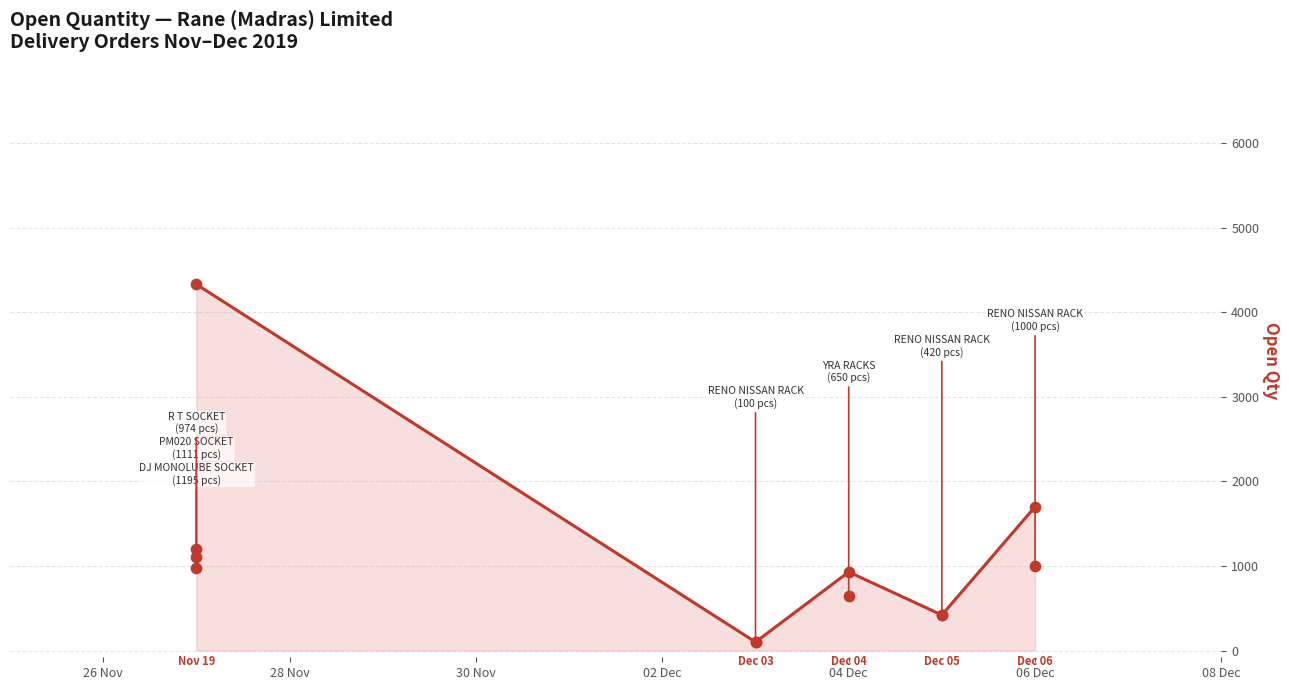

What is the change in value from 30 Nov to 02 Dec?

-509